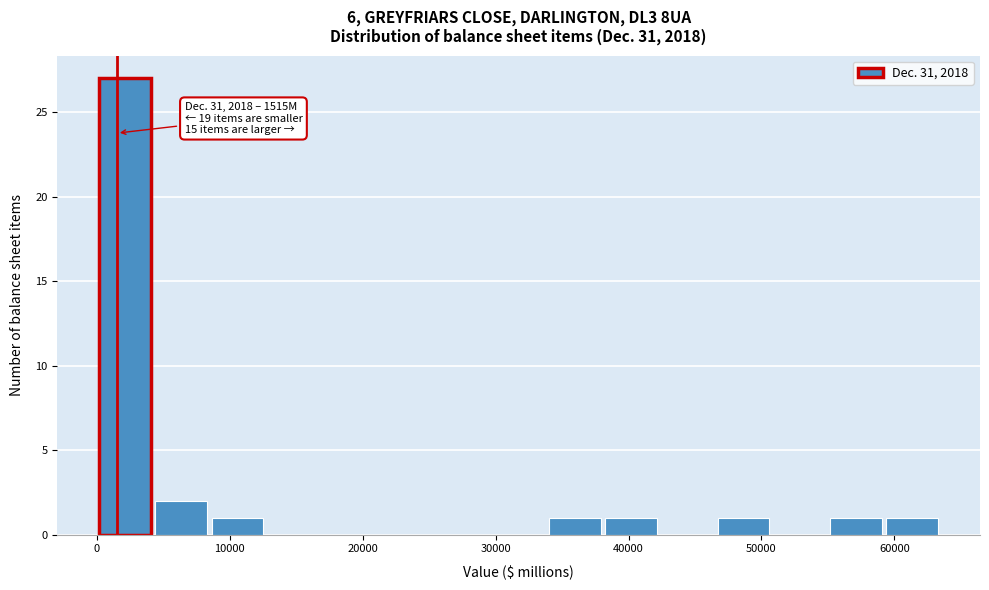

Which range on the x-axis has the tallest bar?

0 to 4000